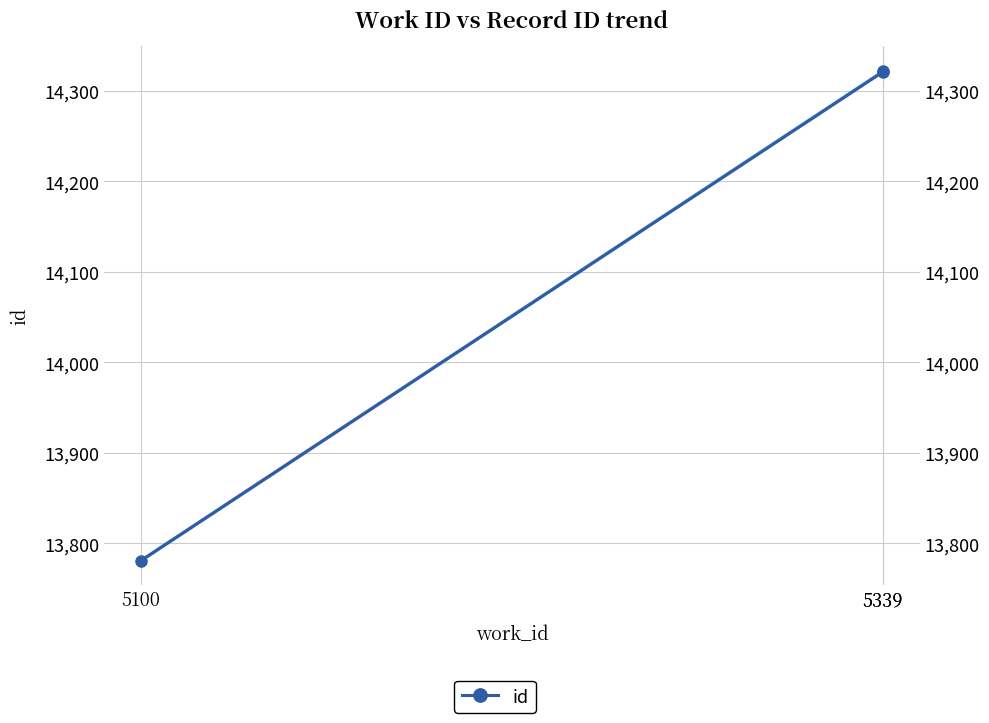

Reading left to right, extract all data points from this chart.

5100=13781	5339=14321	5339=14322